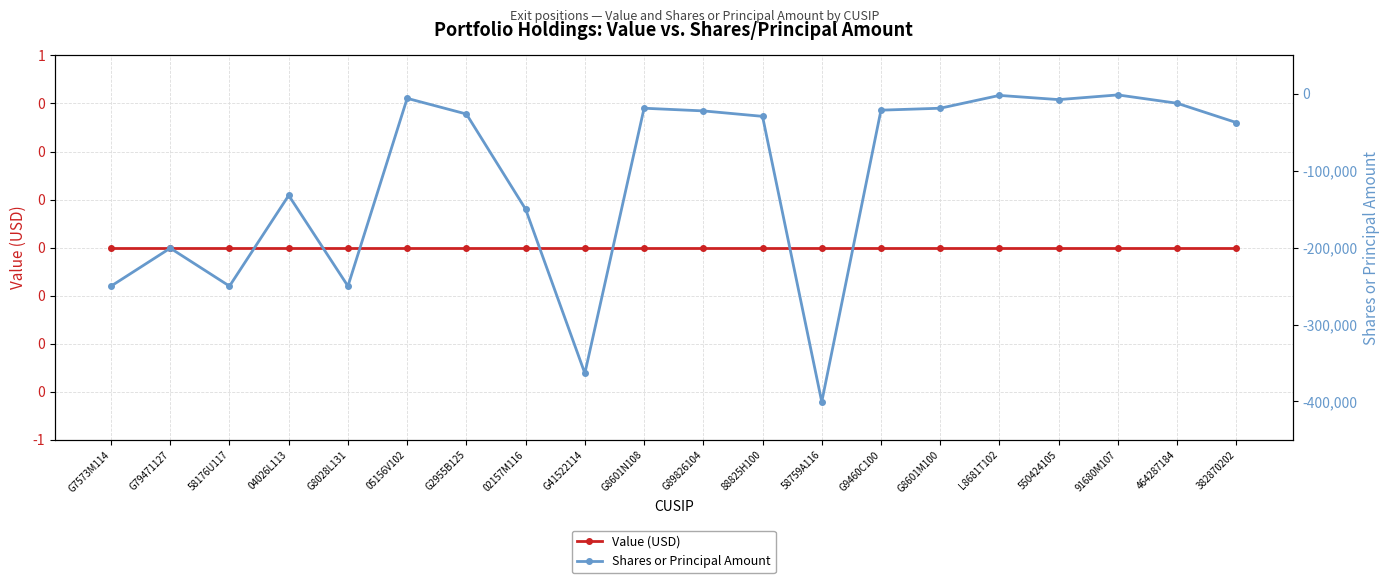

Count the number of data series in this chart.

2